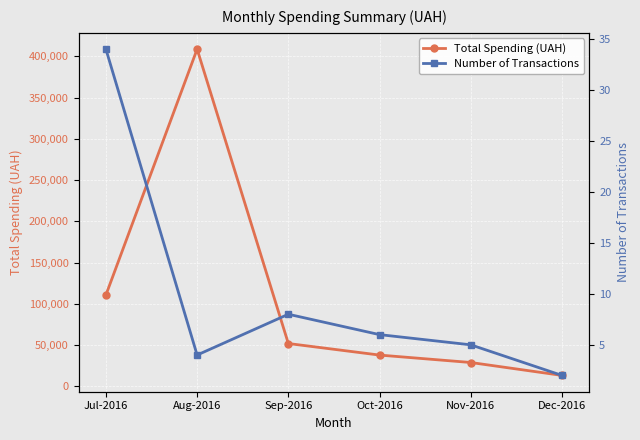

Which series has the widest spread of values?

Total Spending (UAH)